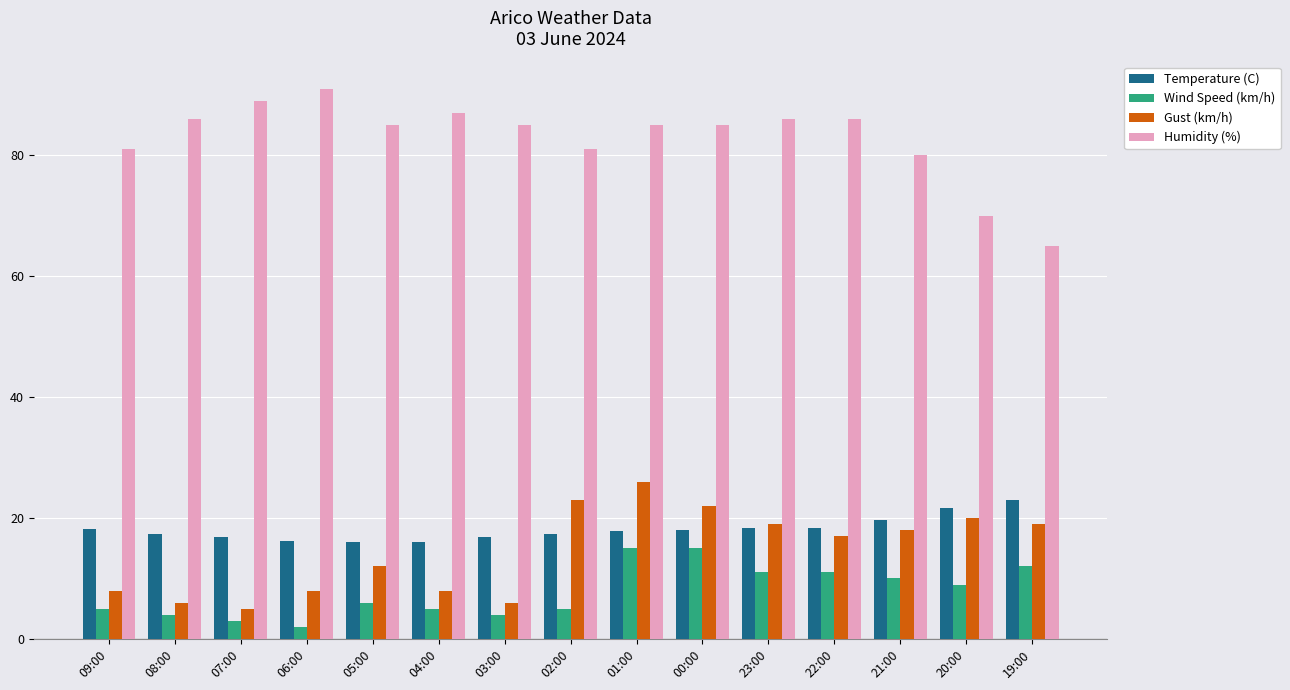

Does the chart contain any negative values?

No